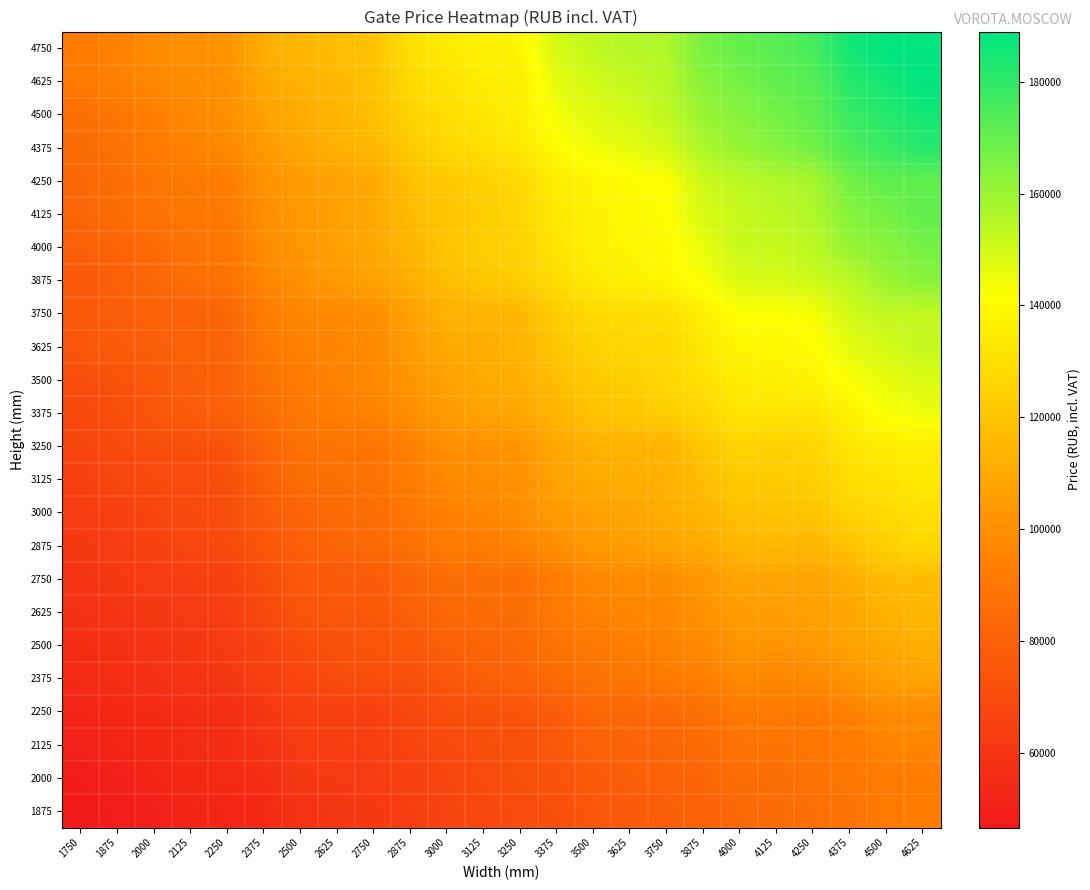

Reading right to left, list all the values displayed in this chart.

1875: 4625=93226.9	4500=91822.1	4375=88603.5	4250=86786.0	4125=85050.9	4000=83317.0	3875=80181.9	3750=78694.8	3625=76629.3	3500=75059.9	3375=71755.4	3250=70187.3	3125=68371.1	3000=66801.7	2875=63332.6	2750=61434.1	2625=60362.1	2500=58462.4	2375=54084.6	2250=52270.8	2125=51608.9	2000=49876.2	1875=48224.6	1750=46738.7
2000: 4625=93226.9	4500=92070.1	4375=90089.3	4250=88189.6	4125=86043.1	4000=85795.1	3875=82161.4	3750=80509.8	3625=78694.8	3500=76959.6	3375=73408.3	3250=71838.9	3125=70270.8	3000=67133.2	2875=64904.4	2750=63169.3	2625=62261.8	2500=61021.5	2375=55656.4	2250=54995.7	2125=54169.3	2000=52106.2	1875=49957.3	1750=48139.8
2125: 4625=96859.3	4500=96199.8	4375=92319.4	4250=89922.4	4125=89016.1	4000=88932.6	3875=85216.7	3750=82491.8	3625=81748.8	3500=80756.6	3375=75968.6	3250=72499.6	3125=71179.5	3000=69527.8	2875=67049.7	2750=64243.7	2625=63169.3	2500=63003.5	2375=58629.3	2250=55490.6	2125=54828.7	2000=53921.2	1875=52187.3	1750=50783.7
2250: 4625=98512.1	4500=98924.8	4375=94877.3	4250=91162.6	4125=91492.9	4000=91409.4	3875=86868.3	3750=84059.9	3625=83071.3	3500=82987.9	3375=77783.6	3250=73986.7	3125=72831.1	3000=70849.1	2875=67959.6	2750=65069.0	2625=64574.1	2500=64736.2	2375=60444.3	2250=56315.8	2125=55242.6	2000=54416.1	1875=53755.5	1750=52106.2
2375: 4625=108007.0	4500=106273.1	4375=102061.1	4250=98098.3	4125=97106.1	4000=97935.0	3875=93887.5	3750=92152.4	3625=89674.3	3500=88189.6	3375=84802.9	3250=81088.1	3125=78942.8	3000=75389.1	2875=72169.2	2750=71508.6	2625=70766.9	2500=67381.3	2375=64326.0	2250=60362.1	2125=59369.9	2000=57718.2	1875=56233.5	1750=54828.7
2500: 4625=111887.5	4500=109576.4	4375=107428.6	4250=103301.3	4125=102392.6	4000=102226.9	3875=97935.0	3750=95950.6	3625=93720.6	3500=90748.8	3375=89016.1	3250=83399.2	3125=82161.4	3000=79518.8	2875=75638.3	2750=74482.8	2625=72748.8	2500=70351.8	2375=66142.2	2250=62507.4	2125=61188.5	2000=59040.7	1875=57224.5	1750=55242.6
2625: 4625=115440.1	4500=113292.3	4375=108750.0	4250=106769.2	4125=105531.4	4000=105364.4	3875=101401.6	3750=97189.6	3625=96693.5	3500=95041.9	3375=91327.2	3250=86043.1	3125=85050.9	3000=83399.2	2875=79354.2	2750=75556.0	2625=75143.4	2500=74152.4	2375=68784.9	2250=63665.4	2125=62426.3	2000=61351.8	1875=60114.0	1750=57967.5
2750: 4625=116513.3	4500=116594.4	4375=111145.8	4250=107924.7	4125=107842.5	4000=107676.7	3875=102474.9	3750=99337.4	3625=98675.5	3500=97437.7	3375=93309.1	3250=86786.0	3125=86786.0	3000=85547.0	2875=81584.2	2750=77206.5	2625=76795.1	2500=75472.5	2375=70435.3	2250=64736.2	2125=63581.9	2000=62673.2	1875=61351.8	1750=59124.2
2875: 4625=126751.1	4500=124192.0	4375=119320.5	4250=114612.4	4125=115604.6	4000=115273.1	3875=110567.4	3750=108255.1	3625=105694.7	3500=104372.2	3375=99668.9	3250=95373.4	3125=92566.2	3000=91987.8	2875=87529.0	2750=84308.0	2625=82079.1	2500=79354.2	2375=74895.4	2250=69278.6	2125=68041.9	2000=65563.9	1875=63251.5	1750=61021.5
3000: 4625=130053.2	4500=127661.1	4375=125348.7	4250=120063.5	4125=118824.4	4000=118494.1	3875=114283.3	3750=111474.9	3625=108585.4	3500=106935.0	3375=104703.7	3250=99503.1	3125=96859.3	3000=94548.2	2875=90170.4	2750=86455.7	2625=84968.6	2500=81336.2	2375=77783.6	2250=71260.5	2125=69610.1	2000=67133.2	1875=64820.9	1750=62592.1
3125: 4625=133771.5	4500=131127.7	4375=128898.9	4250=123614.8	4125=122127.7	4000=121961.9	3875=117008.2	3750=112135.5	3625=111558.4	3500=110237.1	3375=107428.6	3250=100576.4	3125=99503.1	3000=97766.8	2875=93144.6	2750=88354.2	2625=86786.0	2500=86125.4	2375=79849.1	2250=71676.8	2125=70351.8	2000=69858.1	1875=68041.9	1750=65399.3
3250: 4625=134843.6	4500=134843.6	4375=132036.4	4250=125925.9	4125=124359.0	4000=125513.3	3875=120144.5	3750=113953.0	3625=113456.9	3500=112796.2	3375=109246.1	3250=102392.6	3125=100741.0	3000=99668.9	2875=94796.2	2750=89180.6	2625=89097.1	2500=88023.9	2375=81502.0	2250=73656.3	2125=71838.9	2000=71260.5	1875=69363.2	1750=66638.3
3375: 4625=144752.3	4500=142028.6	4375=136661.0	4250=131293.5	4125=132036.4	4000=131789.6	3875=126751.1	3750=123447.8	3625=120559.6	3500=118824.4	3375=113787.2	3250=108833.4	3125=107428.6	3000=104703.7	2875=99915.8	2750=95208.9	2625=93226.9	2500=90418.5	2375=86207.7	2250=79518.8	2125=77620.3	2000=74482.8	1875=71508.6	1750=68701.4
3500: 4625=148220.2	4500=145910.3	4375=142688.0	4250=137321.7	4125=135505.5	4000=135175.1	3875=129807.6	3750=126915.7	3625=123531.3	3500=121880.9	3375=117586.6	3250=112054.5	3125=110237.1	3000=106935.0	2875=102392.6	2750=97766.8	2625=95208.9	2500=92400.4	2375=88189.6	2250=80509.8	2125=78942.8	2000=76133.2	1875=73408.3	1750=70849.1
3625: 4625=152185.3	4500=149376.9	4375=146157.1	4250=140706.1	4125=138560.7	4000=138476.0	3875=132946.3	3750=127248.4	3625=126751.1	3500=124605.8	3375=120559.6	3250=113208.8	3125=111722.9	3000=109739.7	2875=104703.7	2750=98014.8	2625=96529.0	2500=94796.2	2375=90503.2	2250=81502.0	2125=80344.0	2000=78611.3	1875=77454.5	1750=74729.6
3750: 4625=152681.4	4500=153010.5	4375=150037.6	4250=142524.7	4125=141945.1	4000=141780.5	3875=136000.4	3750=129063.4	3625=128486.3	3500=127661.1	3375=123283.3	3250=114447.9	3125=113953.0	3000=112302.5	2875=106935.0	2750=99171.6	2625=98014.8	2500=96777.0	2375=92813.1	2250=81748.8	2125=80013.7	2000=79849.1	1875=78694.8	1750=75638.3
3875: 4625=163333.1	4500=160194.3	4375=154001.5	4250=150781.7	4125=148551.7	4000=148303.6	3875=142688.0	3750=139054.4	3625=135587.8	3500=133771.5	3375=128733.1	3250=123283.3	3125=120559.6	3000=117338.5	2875=111639.4	2750=107099.5	2625=104455.7	2500=100989.0	2375=96116.4	2250=88518.8	2125=86536.8	2000=83071.3	1875=79518.8	1750=76299.0
4000: 4625=166884.4	4500=163745.7	4375=160690.4	4250=154001.5	4125=151853.8	4000=151771.5	3875=145413.0	3750=139798.6	3625=138476.0	3500=136248.4	3375=131870.6	3250=125018.4	3125=123283.3	3000=119815.4	2875=114283.3	2750=109410.6	2625=106686.9	2500=102971.0	2375=98924.8	2250=90336.2	2125=88603.5	2000=85134.4	1875=81913.4	1750=78859.3
4125: 4625=170599.1	4500=167130.0	4375=163828.0	4250=155983.5	4125=153919.3	4000=151771.5	3875=148468.2	3750=141118.7	3625=138560.7	3500=136330.7	3375=133275.5	3250=126009.4	3125=123283.3	3000=120063.5	2875=116513.3	2750=109739.7	2625=106769.2	2500=103134.4	2375=99998.0	2250=91080.3	2125=90584.2	2000=88603.5	1875=85381.2	1750=82491.8
4250: 4625=170764.9	4500=170847.2	4375=167462.8	4250=157634.0	4125=155900.0	4000=153919.3	3875=150781.7	3750=141532.5	3625=140375.7	3500=138476.0	3375=135010.6	3250=126835.8	3125=124192.0	3000=121468.3	2875=118329.5	2750=109739.7	2625=107099.5	2500=104703.7	2375=100989.0	2250=92732.0	2125=91162.6	2000=89674.3	1875=86207.7	1750=82822.1
4375: 4625=181498.8	4500=178113.2	4375=174396.1	4250=167542.6	4125=163828.0	4000=160690.4	3875=157055.6	3750=148799.8	3625=146157.1	3500=144257.4	3375=140046.6	3250=132946.3	3125=129972.1	3000=126751.1	2875=121880.9	2750=114945.2	2625=112383.6	2500=108668.9	2375=104208.8	2250=97850.3	2125=95702.5	2000=91987.8	1875=88189.6	1750=84721.8
4500: 4625=185214.7	4500=181581.1	4375=178113.2	4250=170847.2	4125=167130.0	4000=163745.7	3875=160194.3	3750=153588.9	3625=149460.4	3500=147396.1	3375=143680.2	3250=135257.4	3125=132530.1	3000=129063.4	2875=125429.8	2750=117834.6	2625=114447.9	2500=110731.9	2375=106935.0	2250=99915.8	2125=97602.2	2000=93720.6	1875=89759.0	1750=86207.7
4625: 4625=188930.6	4500=185214.7	4375=181498.8	4250=172664.6	4125=170680.2	4000=166884.4	3875=163333.1	3750=154743.3	3625=152266.4	3500=150037.6	3375=146073.6	3250=135835.8	3125=135010.6	3000=131542.7	2875=127661.1	2750=118494.1	2625=115688.1	2500=112796.2	2375=109246.1	2250=100576.4	2125=99337.4	2000=97686.9	1875=94631.7	1750=91658.7
4750: 4625=188930.6	4500=188682.6	4375=185131.2	4250=175718.6	4125=172250.8	4000=170103.0	3875=166470.6	3750=156394.9	3625=155239.4	3500=153010.5	3375=149128.9	3250=138476.0	3125=136000.4	3000=133934.9	2875=129972.1	2750=118740.9	2625=117255.1	2500=115025.0	2375=111310.3	2250=102226.9	2125=100741.0	2000=98924.8	1875=94959.6	1750=92070.1